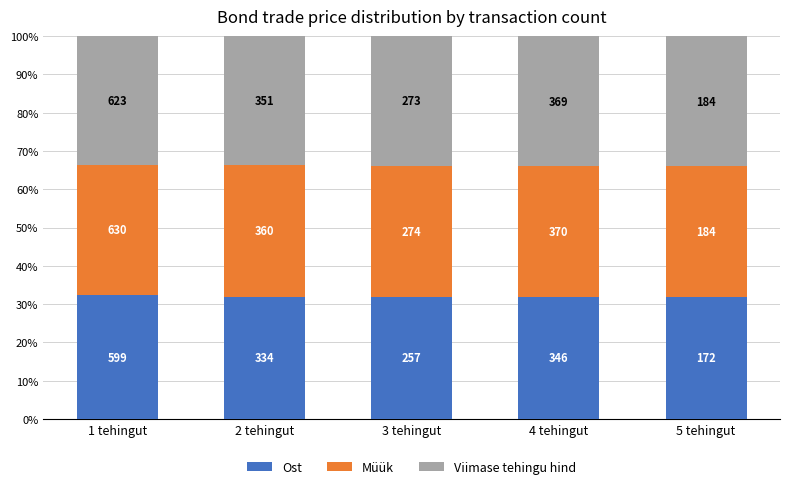

Are the bars horizontal?

No